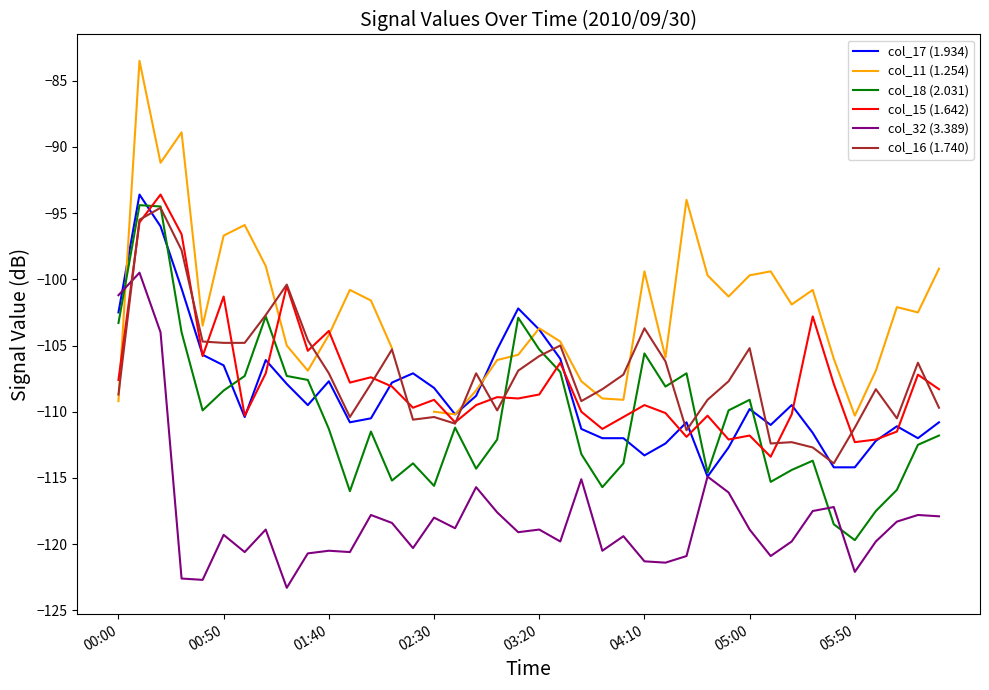

How many lines are shown in the chart?

6